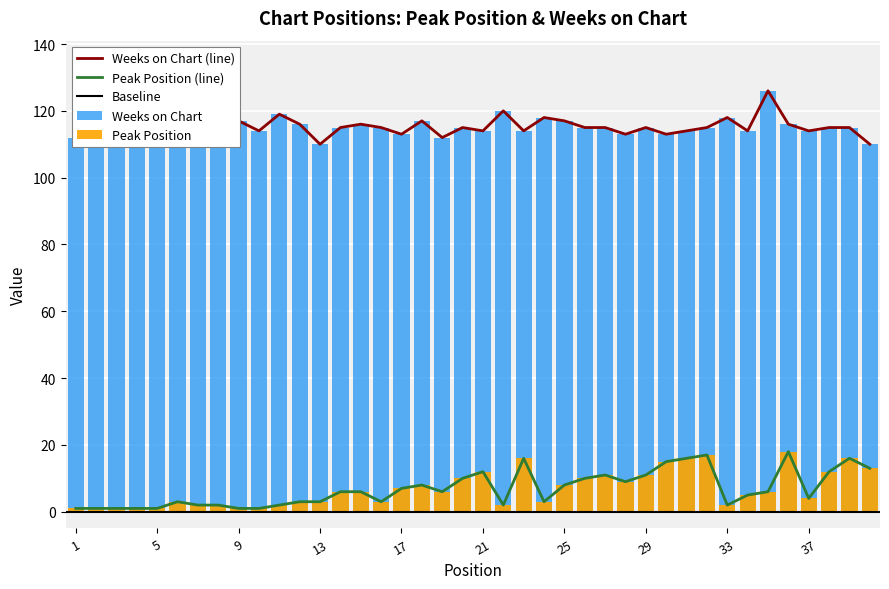

Which series has the widest spread of values?

Peak Position